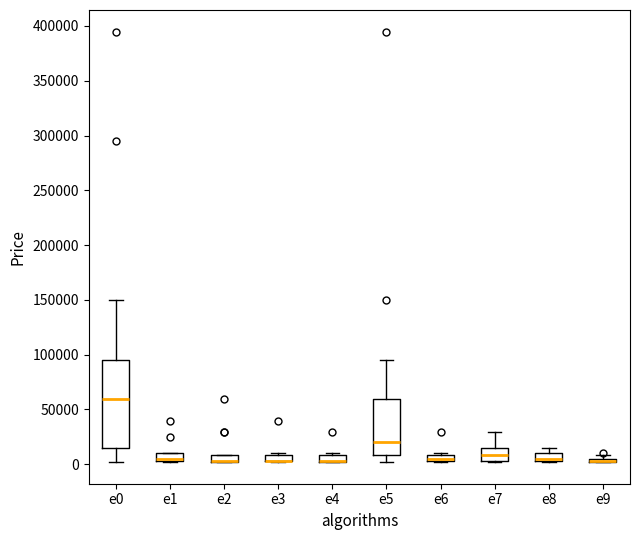

Where is the upper edge of the box for e1 on the y-axis? The values are not printed on the chart, so give them approximately, as read against the axis.

10000